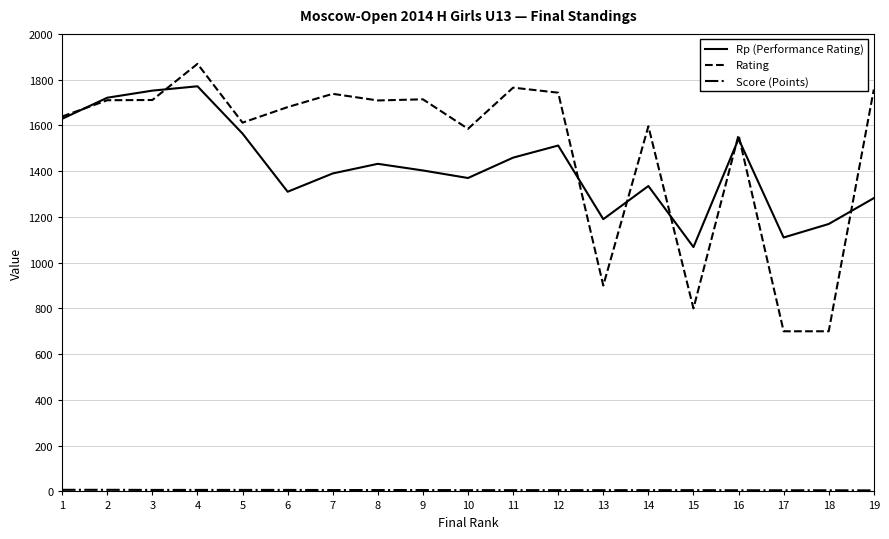

Which series has the largest range (max minus min)?

Rating